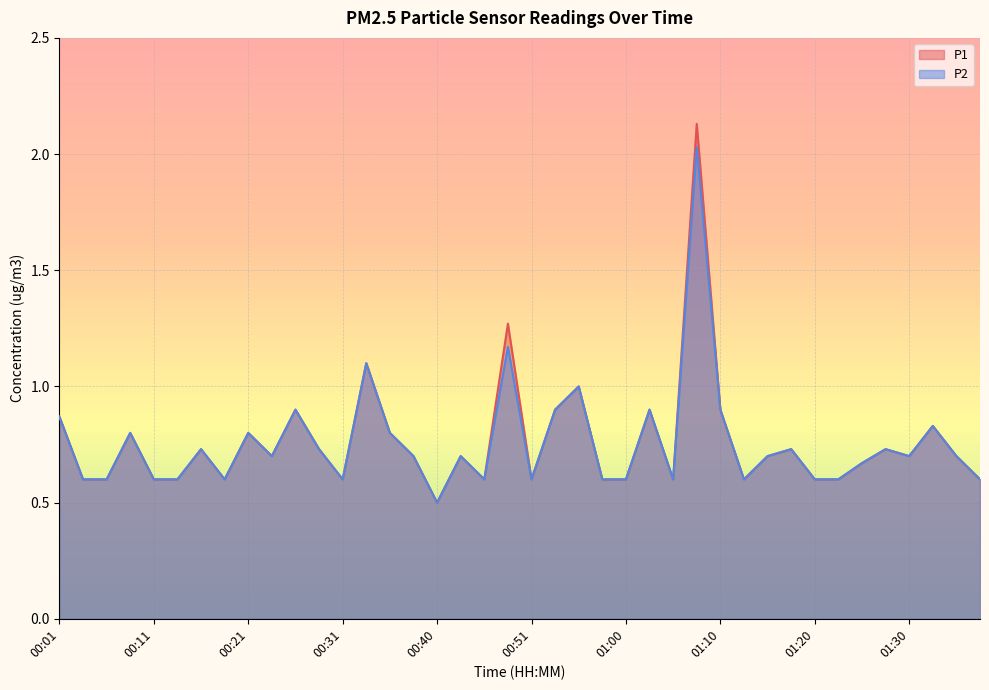

What is the label of the 7th point from the left?

00:16